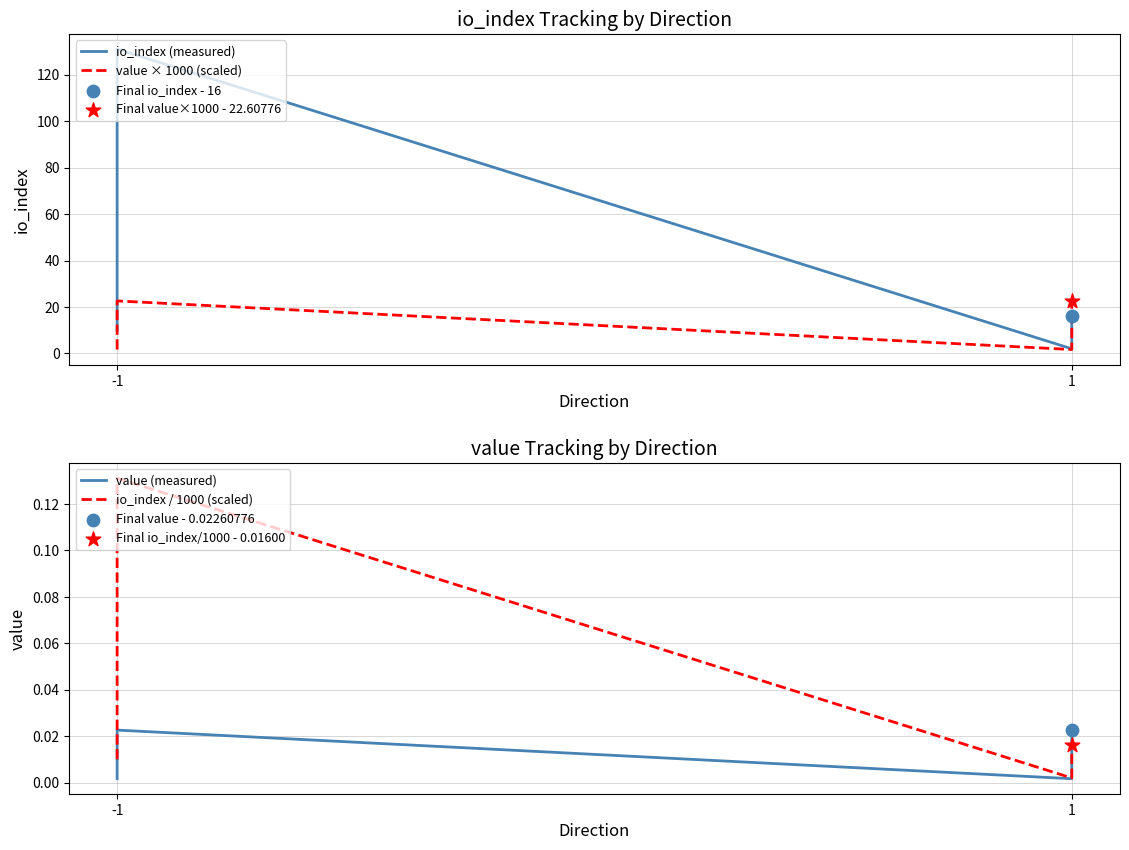

Which series contains the lowest Y value?

value (measured)